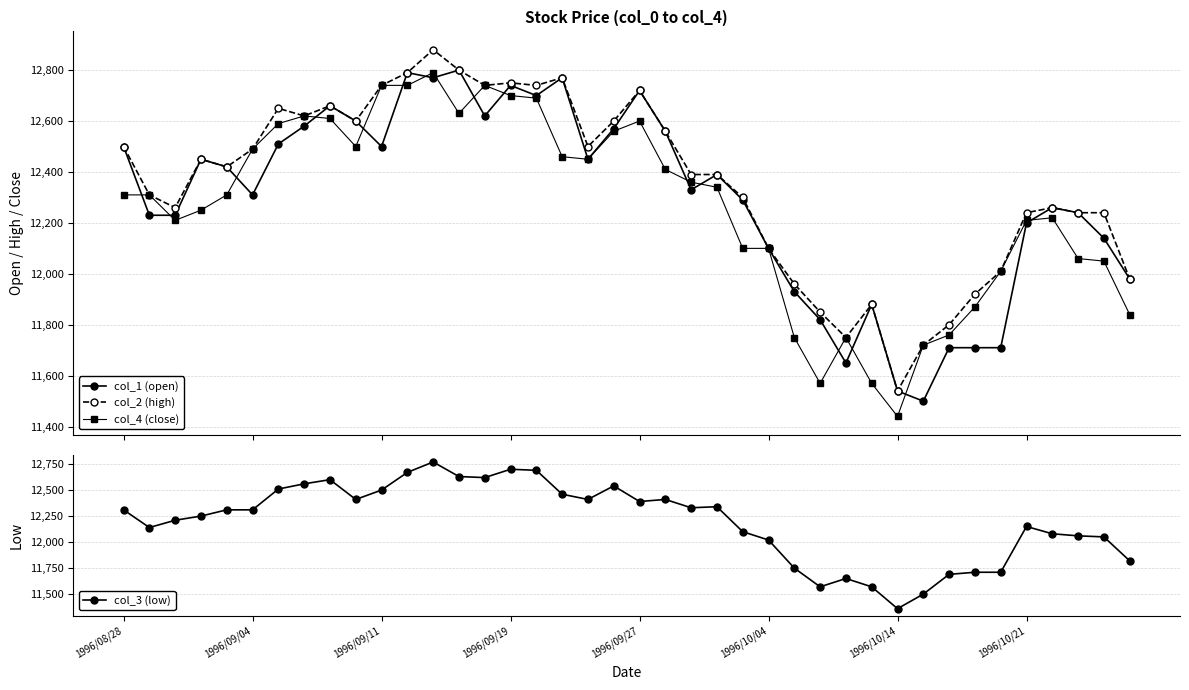

Which series has the widest spread of values?

col_3 (low)